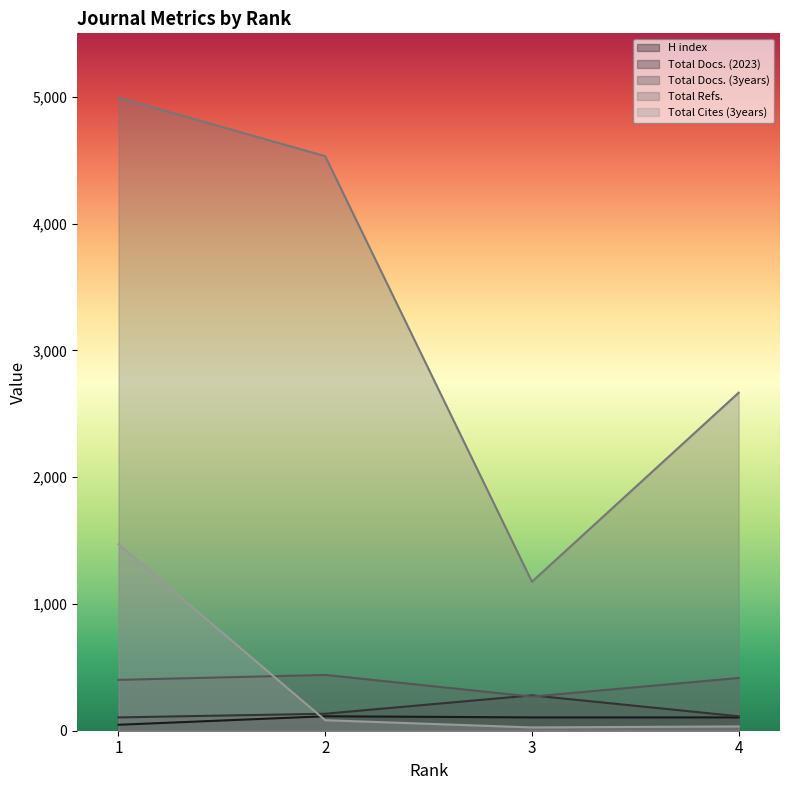

How many series are shown in this chart?

5